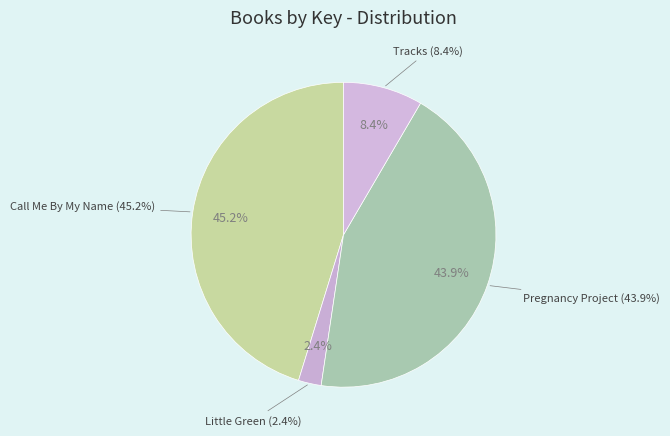

Count the number of slices in the pie.

4